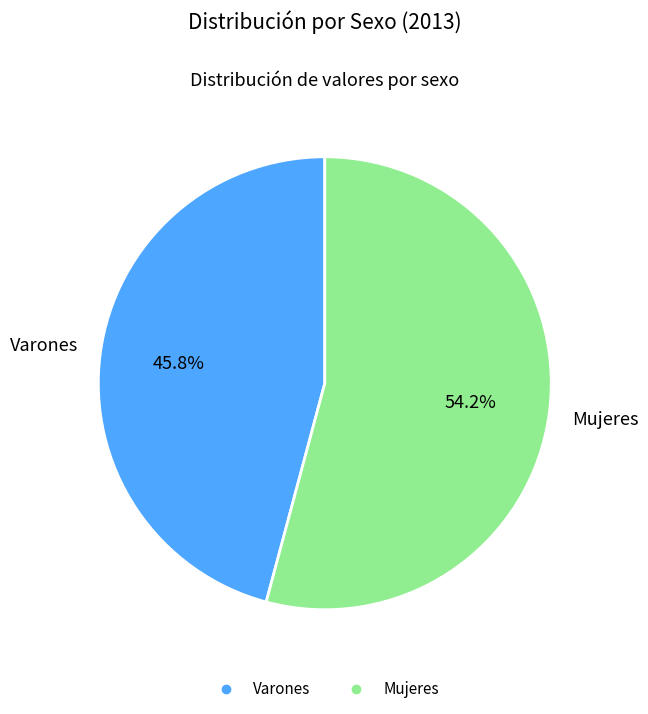

Which category accounts for the majority?

Mujeres